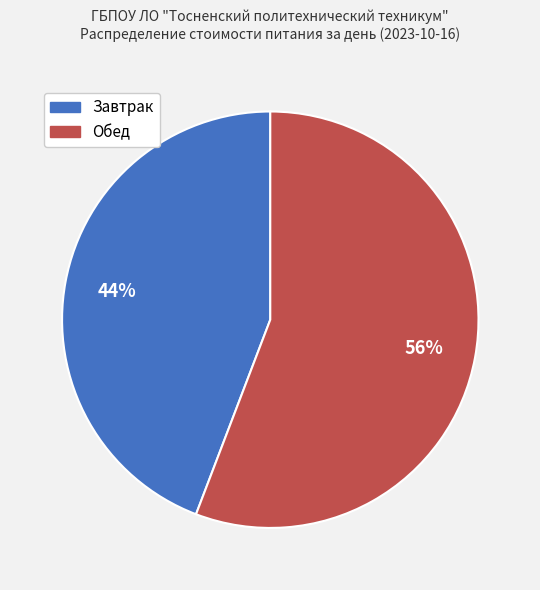

How many segments does this pie chart have?

2